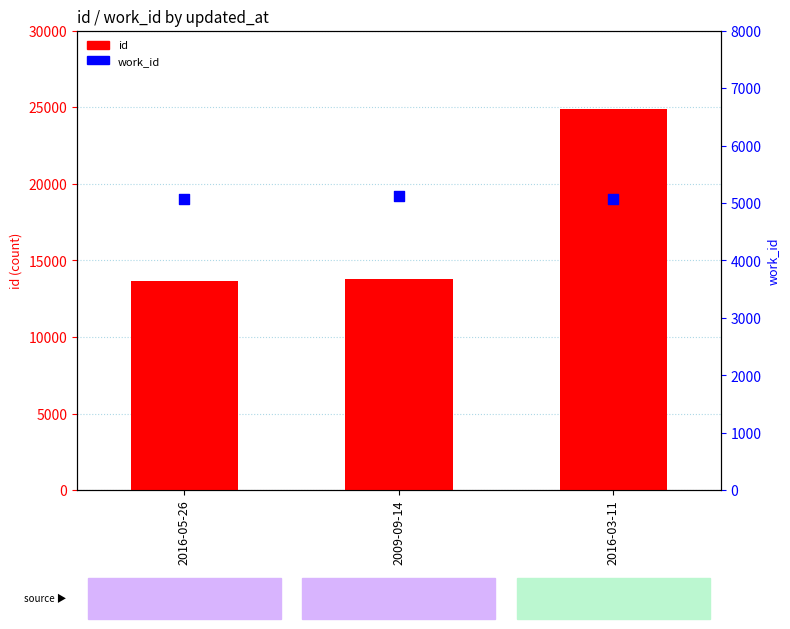

Which series contains the lowest Y value?

work_id